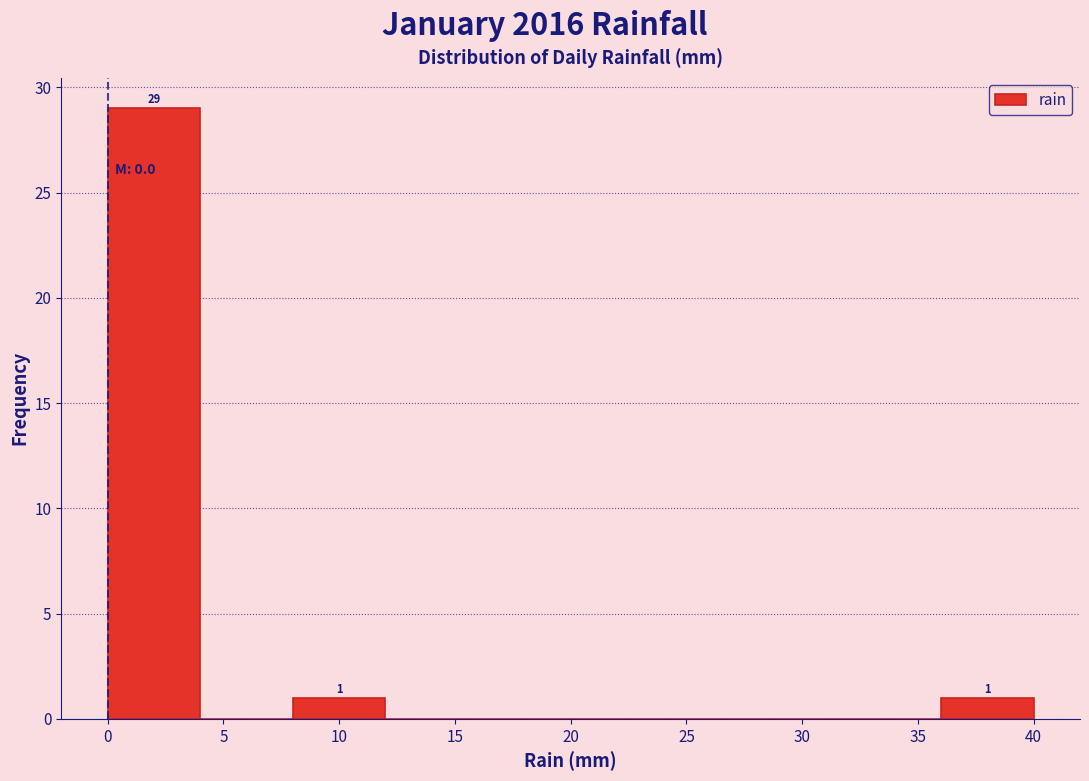

Over which range of the x-axis is the bar tallest?

0 to 4